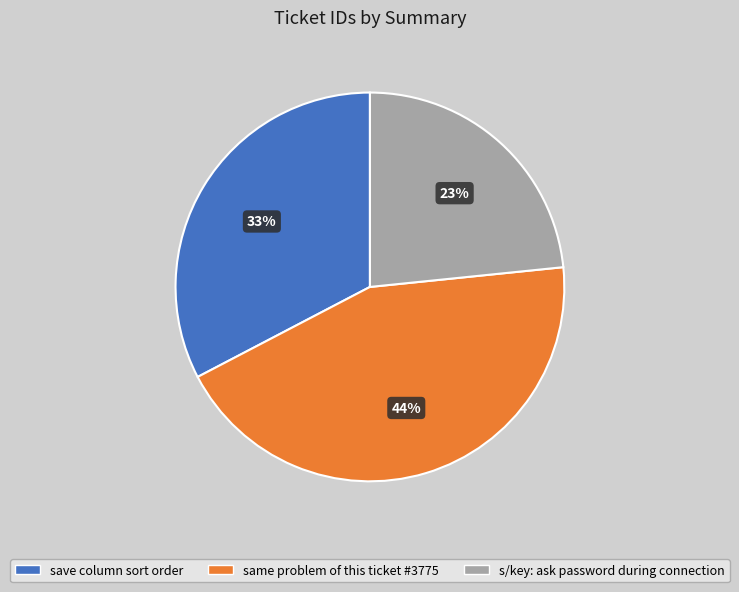

To the nearest percent, what percentage of the pie is s/key: ask password during connection?

23%